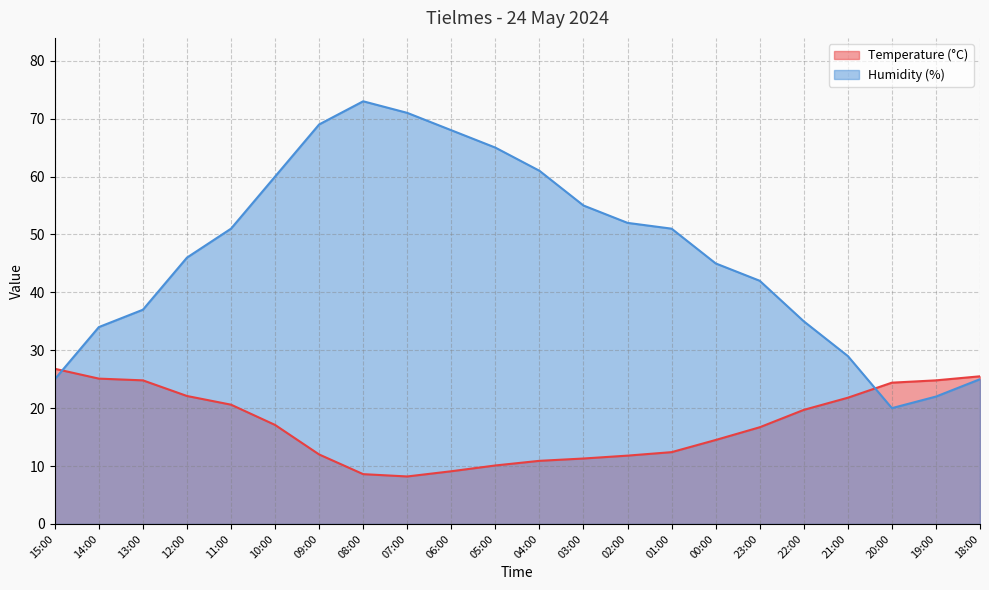

How many lines are shown in the chart?

2